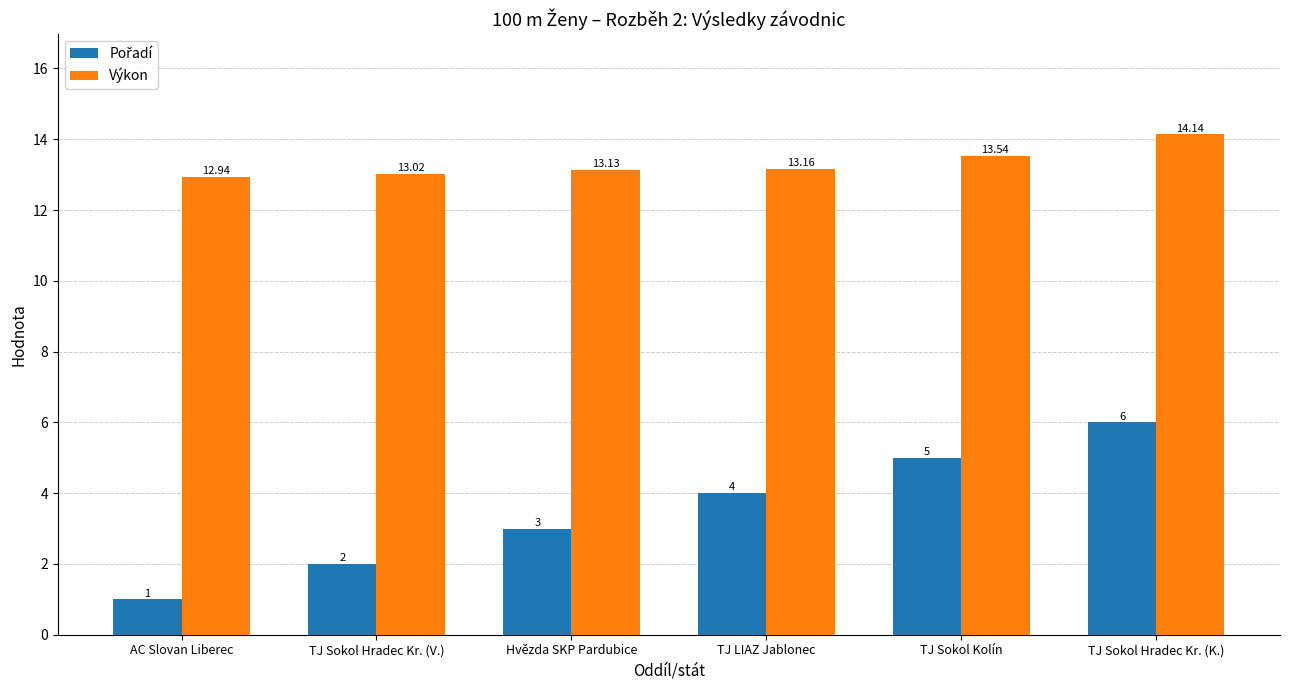

What is the spread (max minus min) of values at TJ Sokol Hradec Kr. (K.)?

8.1